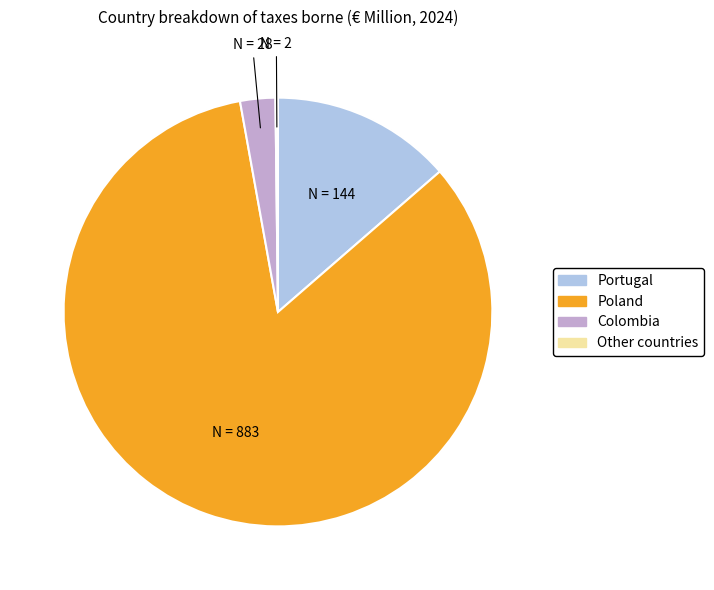

Which slice is the largest?

Poland